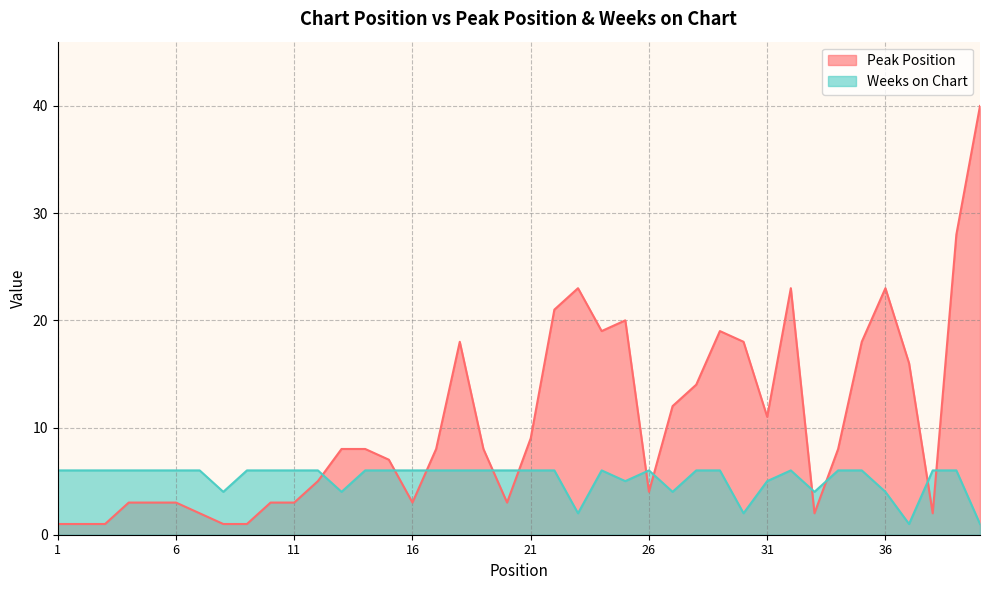

What is the difference between the highest and lowest values at 15?

1